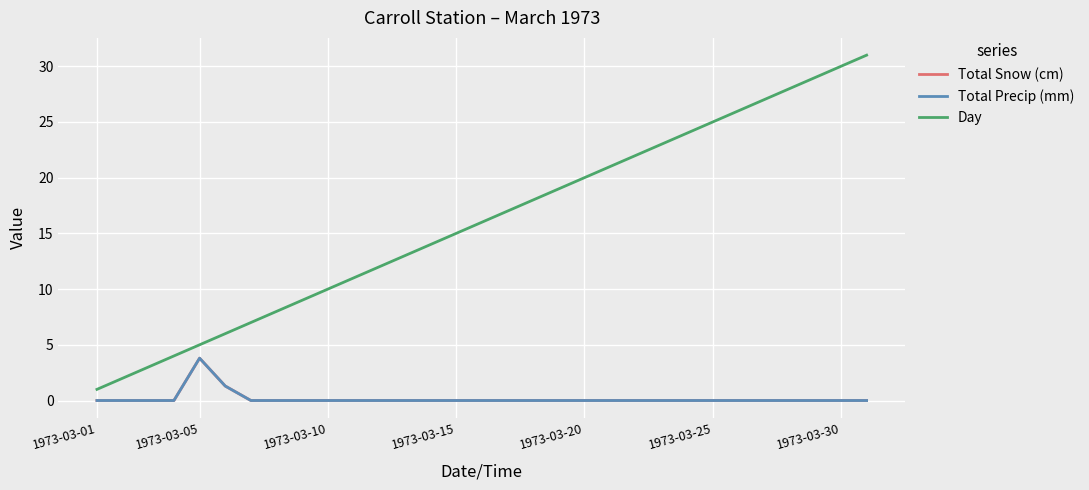

What is the value of the Total Precip (mm) point at the 5th from the left?

3.8